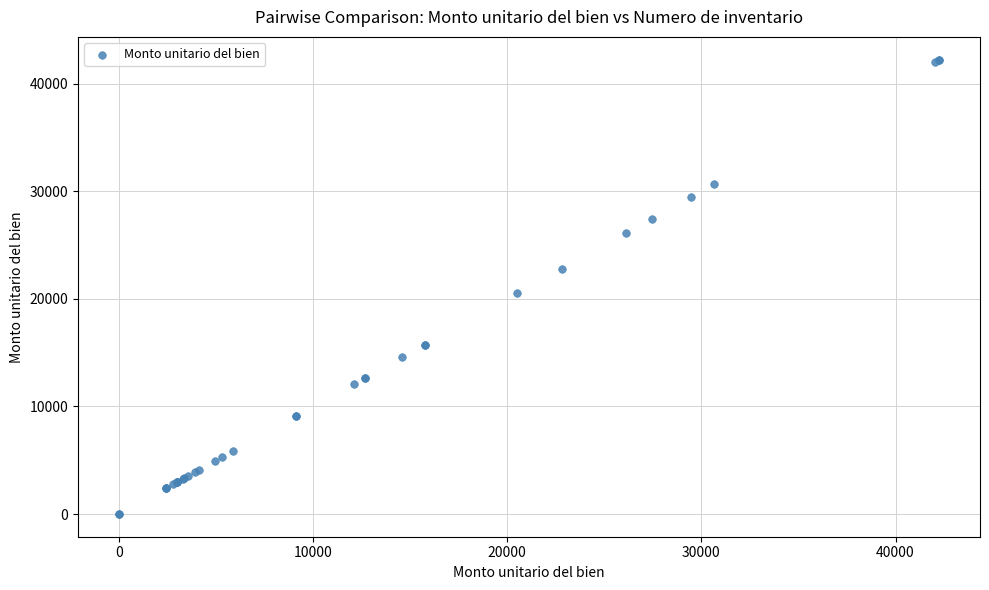

What Y value in the scatter plot is closest to 21119?

20498.0